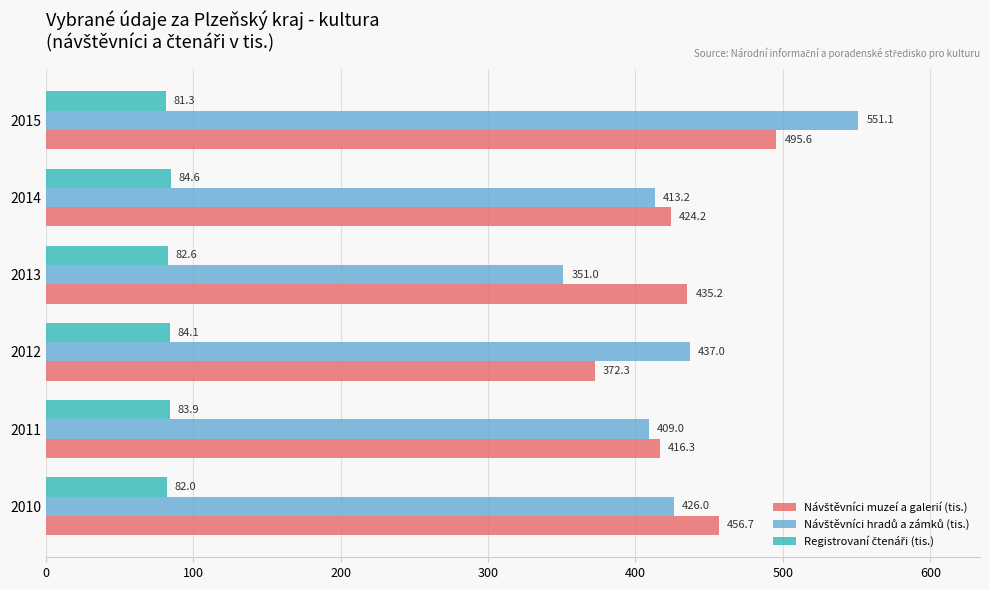

At which category is the sum across all series the highest?

2015